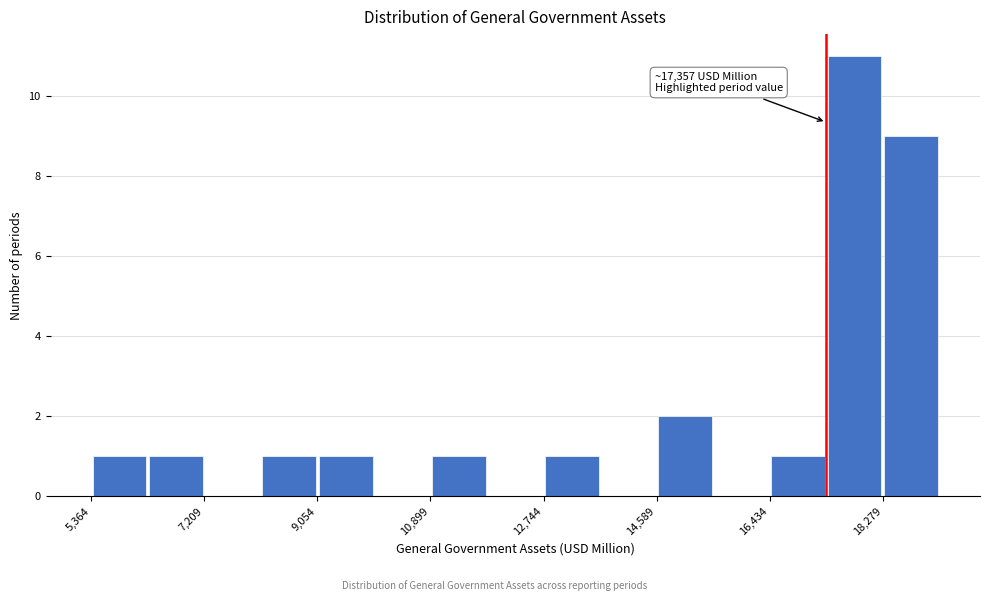

Which range on the x-axis has the tallest bar?

17400 to 18200